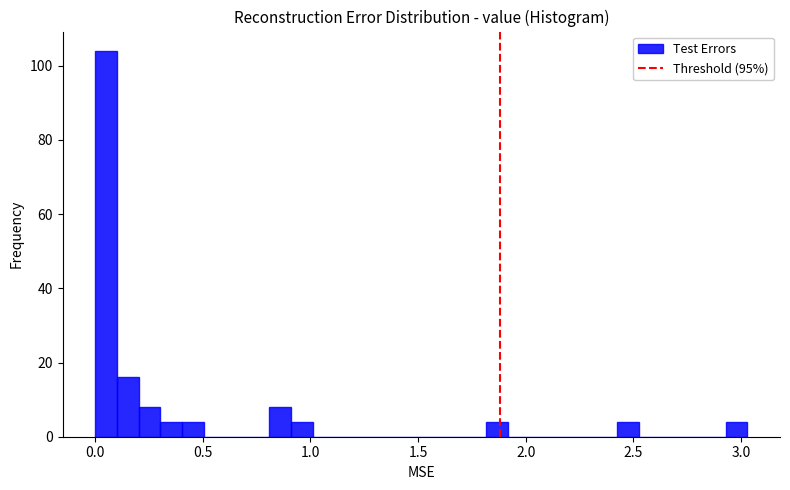

Around what value on the x-axis is the tallest bar? Give the approximate position of its centre, as read against the axis.

0.05